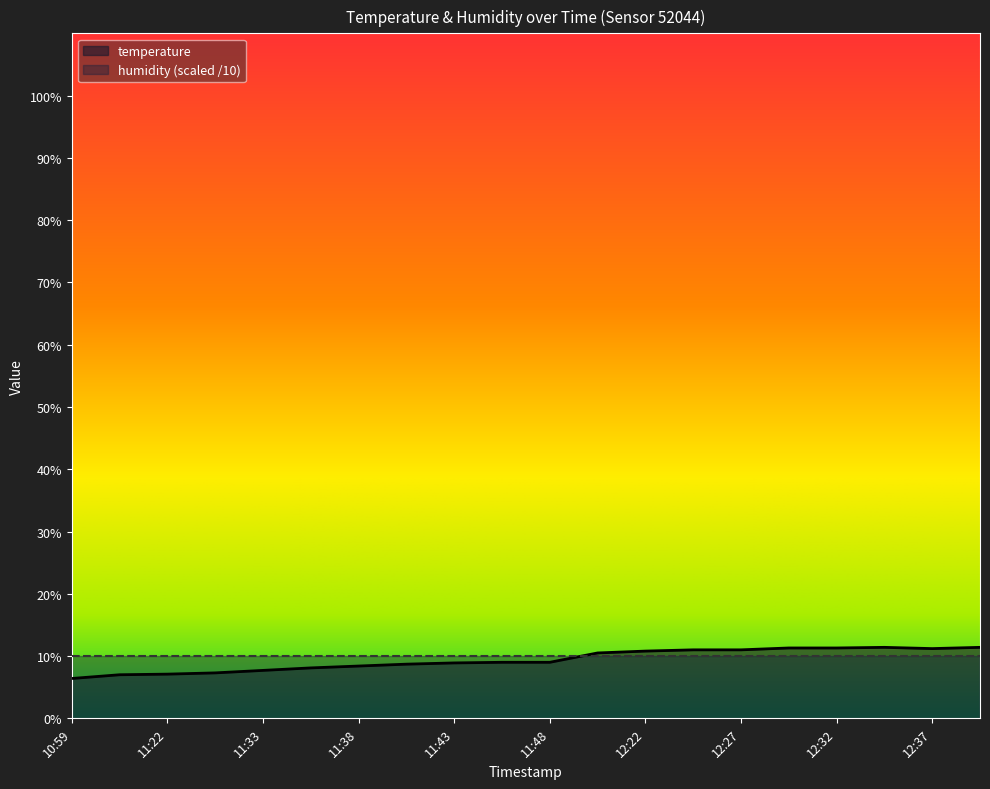

True or false: the data has more than 0 interior local peaks.

True